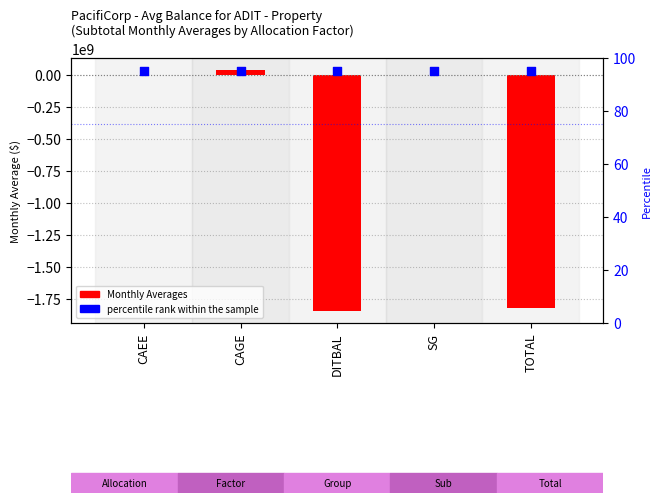

What is the total value across all series at DITBAL?

-1845519250